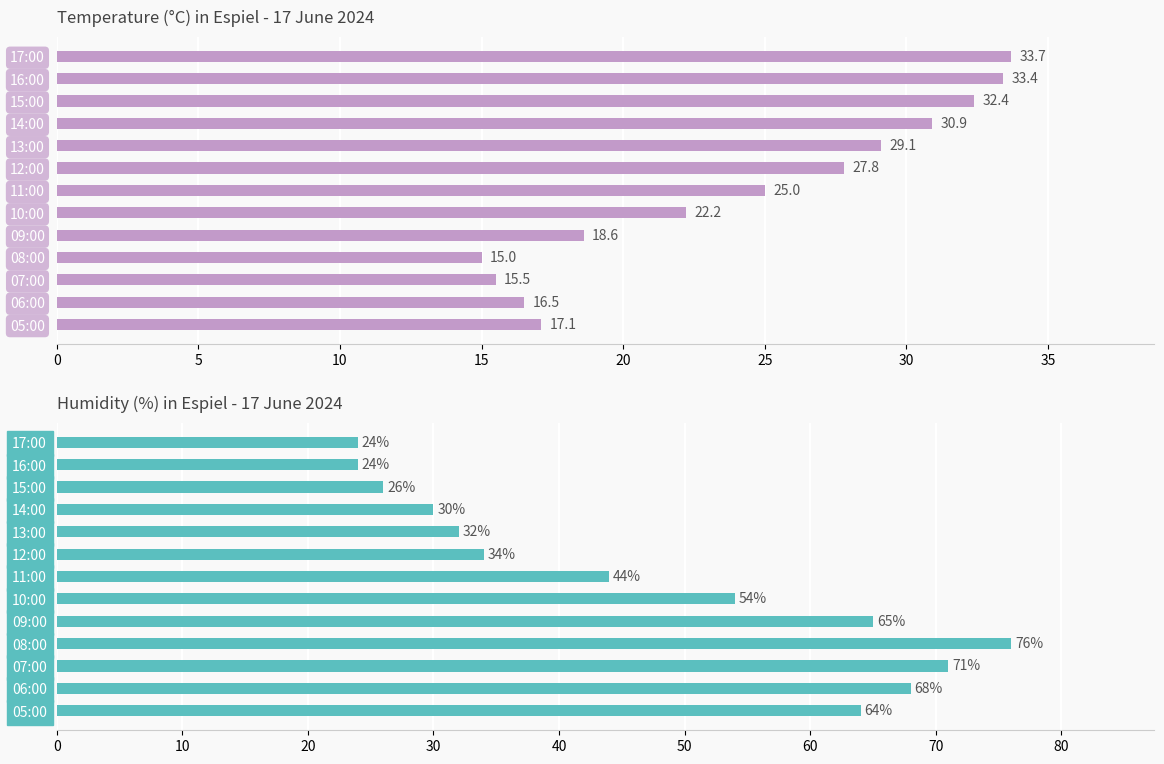

At 12:00, list the series in order from smallest to largest.

Temperature (C), Humidity (%)